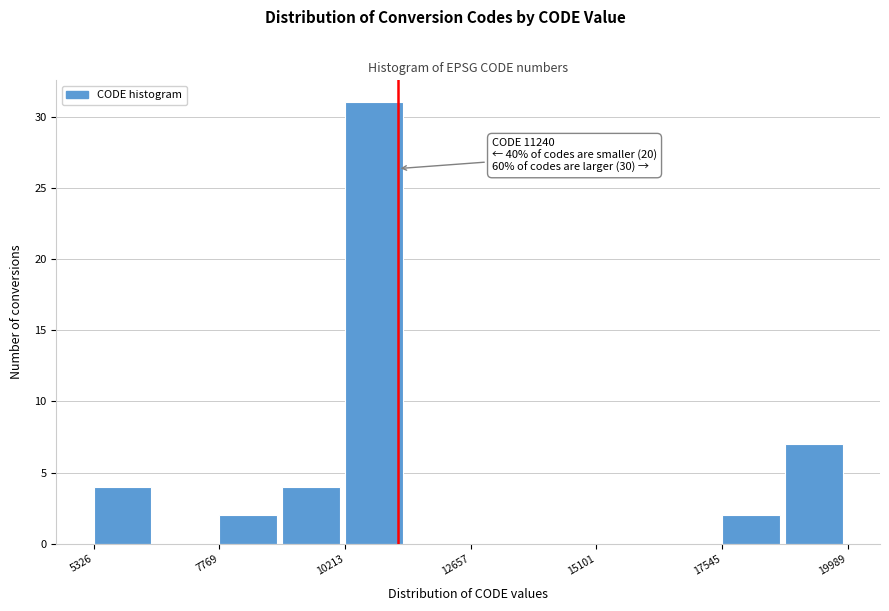

Read against the x-axis, roughly where is the centre of the tallest bar?

11000